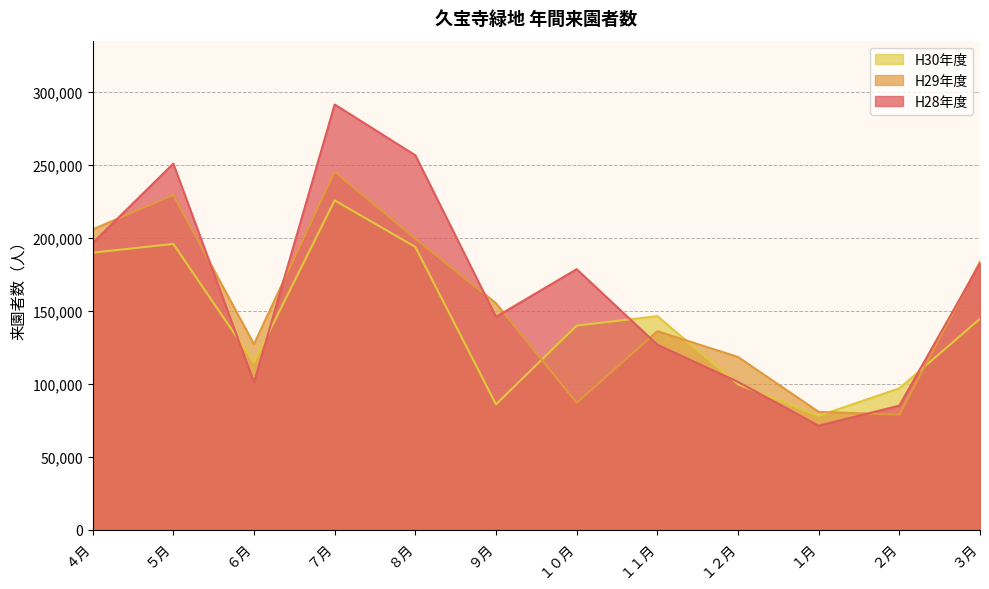

At which category is the sum across all series the highest?

７月